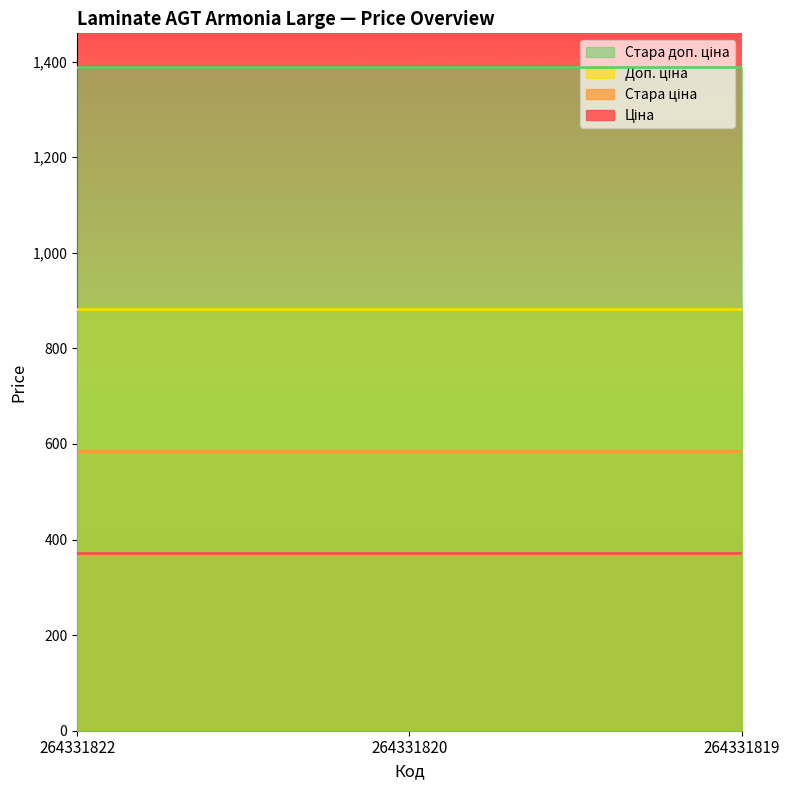

Is the value of Стара доп. ціна at 264331820 greater than the value of Доп. ціна at 264331822?

Yes